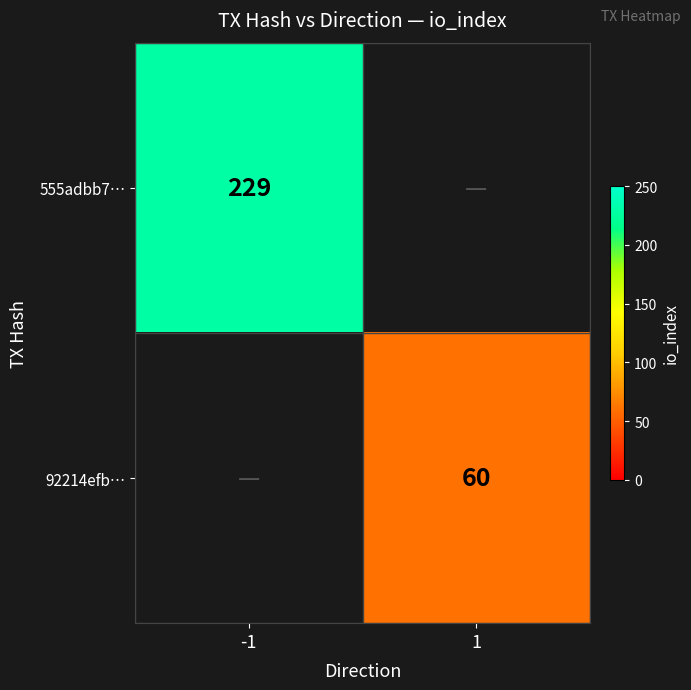

Is the value of 92214efb… at 1 greater than the value of 555adbb7… at -1?

No